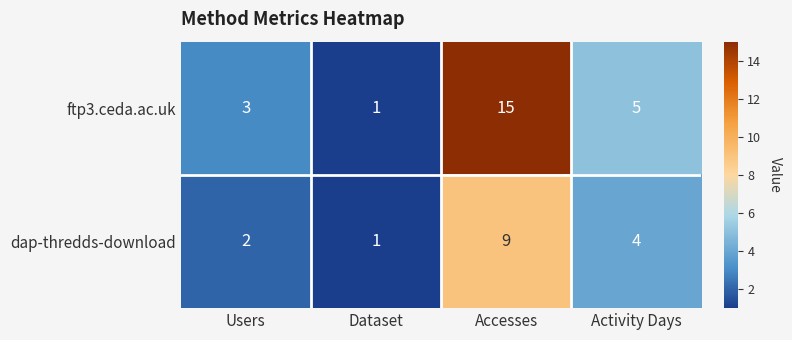

What is the sum of all dap-thredds-download values?

16